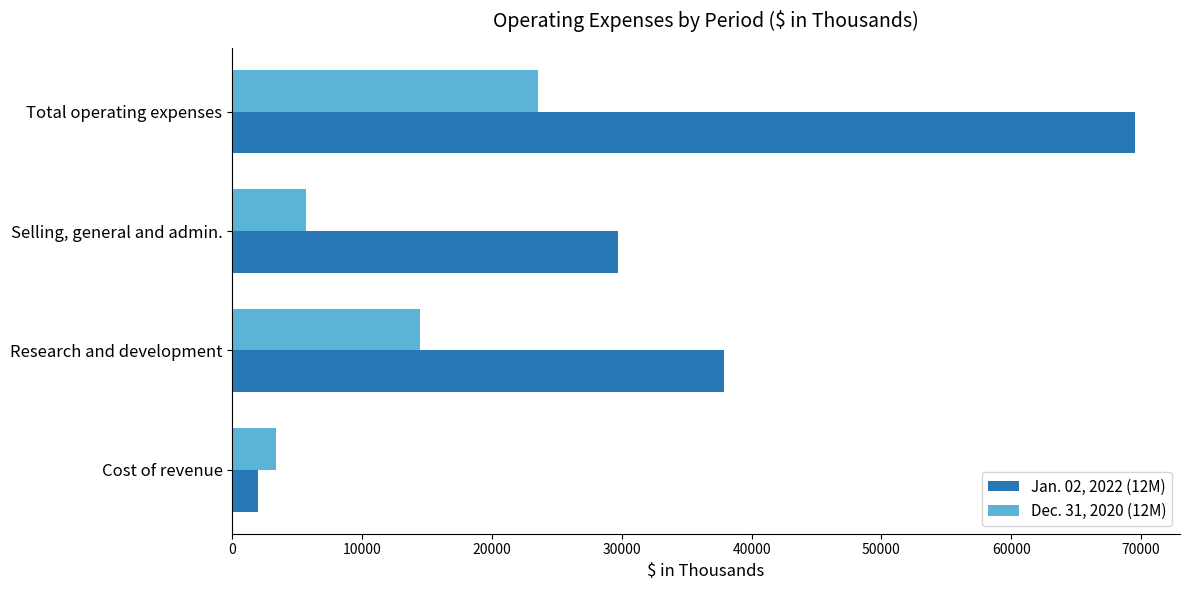

Is it true that Dec. 31, 2020 (12M) equals 5713 at Selling, general and admin.?

True